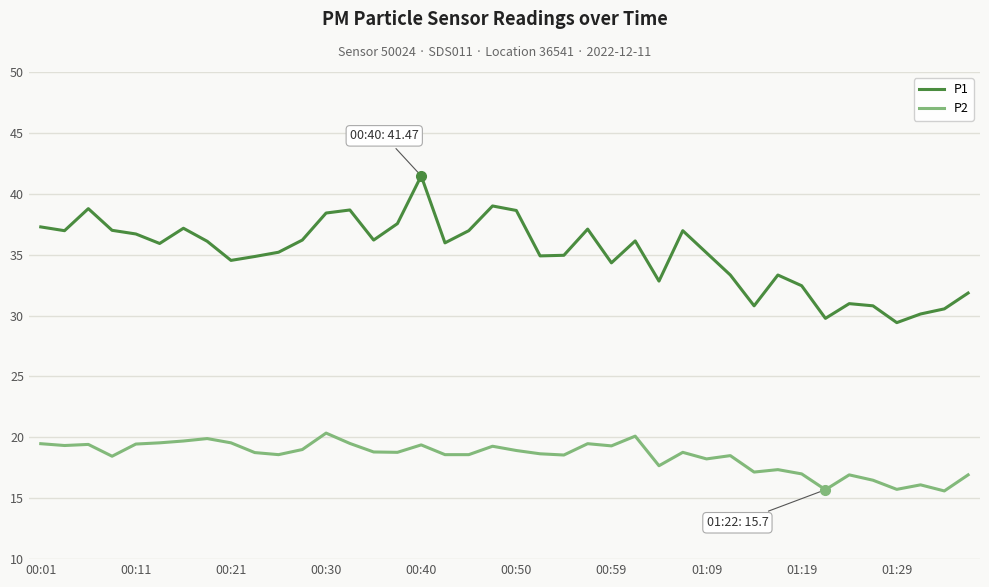

What is the minimum value shown in the chart?

15.6